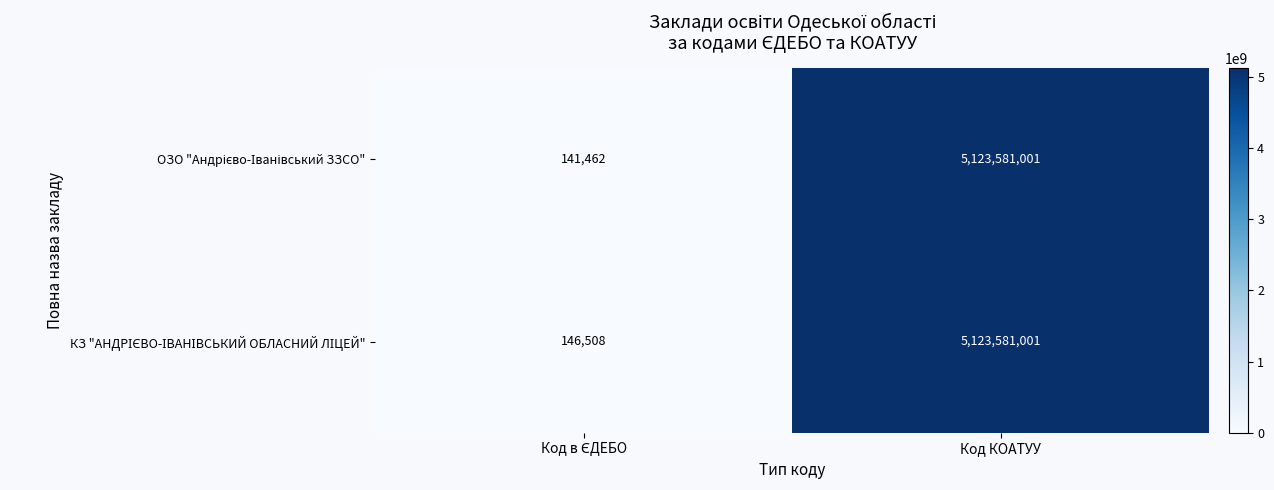

At which category does the chart reach its peak across all series?

Код КОАТУУ